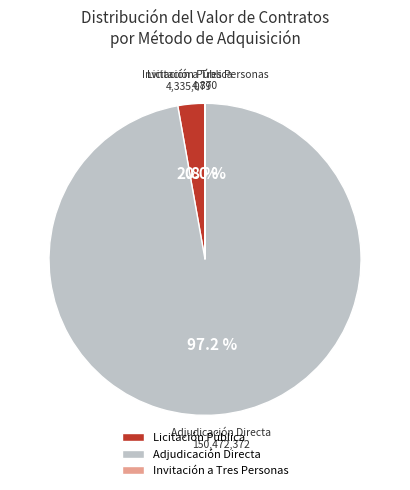

Which has a higher value, Adjudicación Directa or Licitación Pública?

Adjudicación Directa